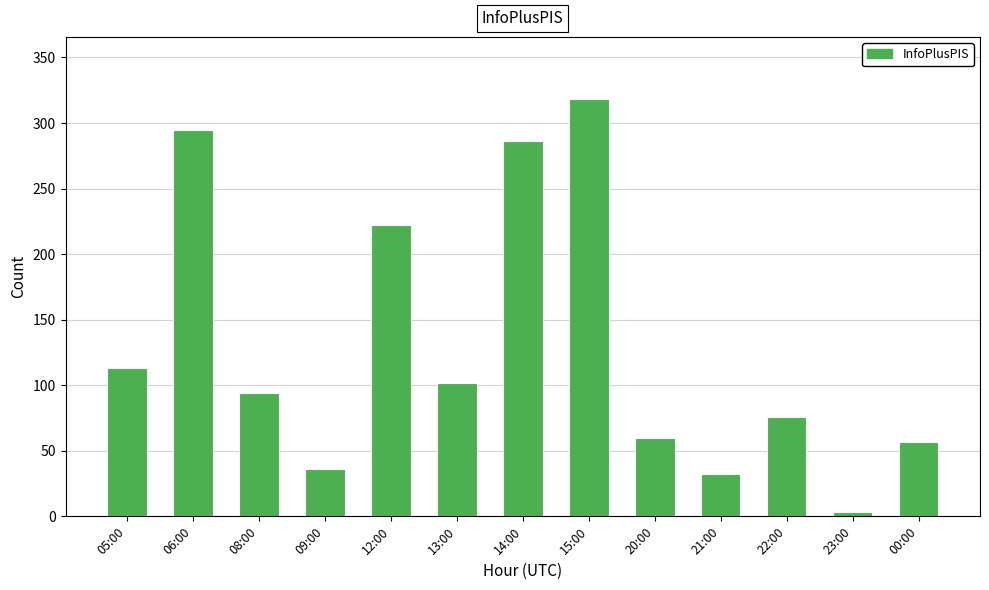

What is the difference between the maximum and minimum values?

315